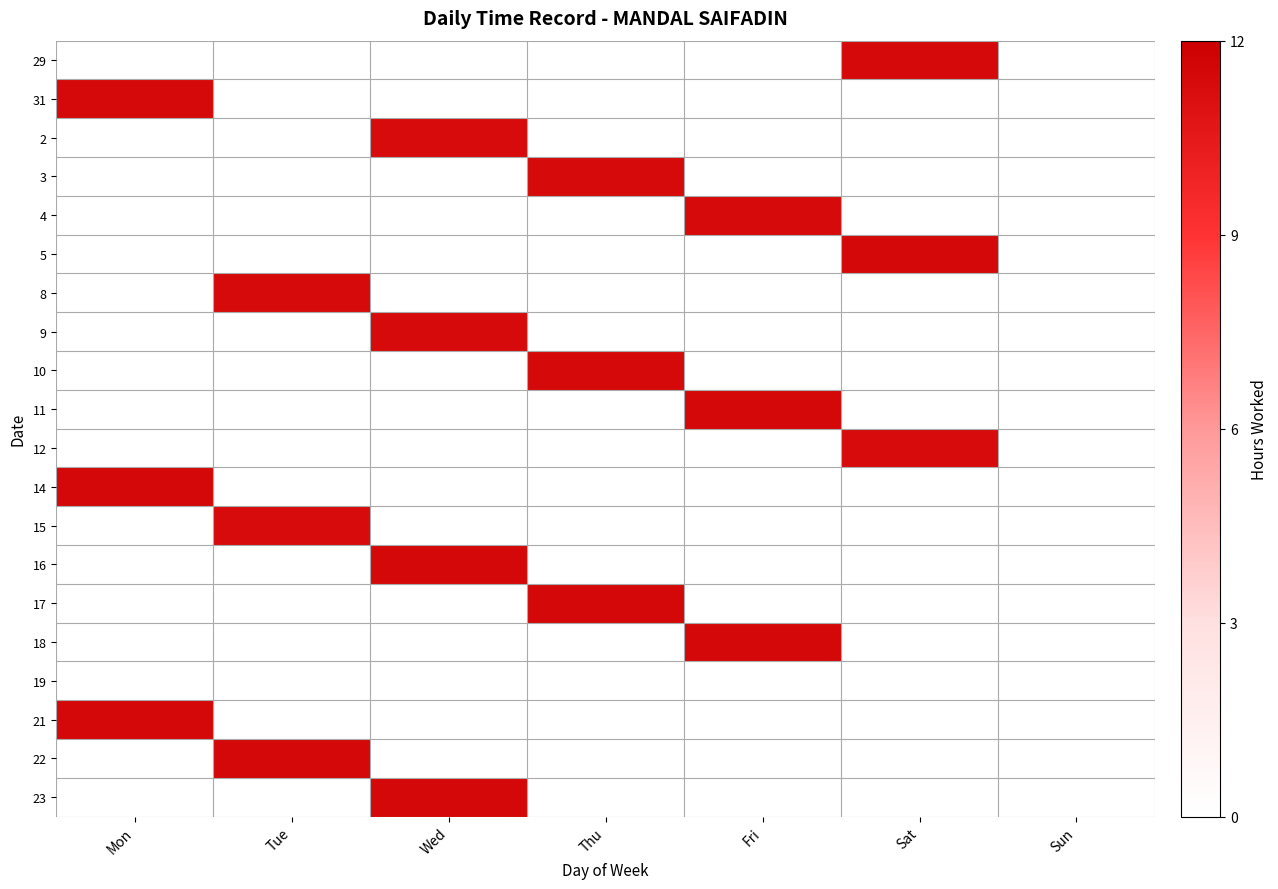

Reading left to right, list all the values displayed in this chart.

29: Mon=0.0	Tue=0.0	Wed=0.0	Thu=0.0	Fri=0.0	Sat=11.4	Sun=0.0
31: Mon=11.4	Tue=0.0	Wed=0.0	Thu=0.0	Fri=0.0	Sat=0.0	Sun=0.0
2: Mon=0.0	Tue=0.0	Wed=11.3	Thu=0.0	Fri=0.0	Sat=0.0	Sun=0.0
3: Mon=0.0	Tue=0.0	Wed=0.0	Thu=11.3	Fri=0.0	Sat=0.0	Sun=0.0
4: Mon=0.0	Tue=0.0	Wed=0.0	Thu=0.0	Fri=11.4	Sat=0.0	Sun=0.0
5: Mon=0.0	Tue=0.0	Wed=0.0	Thu=0.0	Fri=0.0	Sat=11.5	Sun=0.0
8: Mon=0.0	Tue=11.4	Wed=0.0	Thu=0.0	Fri=0.0	Sat=0.0	Sun=0.0
9: Mon=0.0	Tue=0.0	Wed=11.4	Thu=0.0	Fri=0.0	Sat=0.0	Sun=0.0
10: Mon=0.0	Tue=0.0	Wed=0.0	Thu=11.4	Fri=0.0	Sat=0.0	Sun=0.0
11: Mon=0.0	Tue=0.0	Wed=0.0	Thu=0.0	Fri=11.5	Sat=0.0	Sun=0.0
12: Mon=0.0	Tue=0.0	Wed=0.0	Thu=0.0	Fri=0.0	Sat=11.3	Sun=0.0
14: Mon=11.4	Tue=0.0	Wed=0.0	Thu=0.0	Fri=0.0	Sat=0.0	Sun=0.0
15: Mon=0.0	Tue=11.3	Wed=0.0	Thu=0.0	Fri=0.0	Sat=0.0	Sun=0.0
16: Mon=0.0	Tue=0.0	Wed=11.5	Thu=0.0	Fri=0.0	Sat=0.0	Sun=0.0
17: Mon=0.0	Tue=0.0	Wed=0.0	Thu=11.5	Fri=0.0	Sat=0.0	Sun=0.0
18: Mon=0.0	Tue=0.0	Wed=0.0	Thu=0.0	Fri=11.5	Sat=0.0	Sun=0.0
19: Mon=0.0	Tue=0.0	Wed=0.0	Thu=0.0	Fri=0.0	Sat=0.0	Sun=0.0
21: Mon=11.4	Tue=0.0	Wed=0.0	Thu=0.0	Fri=0.0	Sat=0.0	Sun=0.0
22: Mon=0.0	Tue=11.5	Wed=0.0	Thu=0.0	Fri=0.0	Sat=0.0	Sun=0.0
23: Mon=0.0	Tue=0.0	Wed=11.5	Thu=0.0	Fri=0.0	Sat=0.0	Sun=0.0